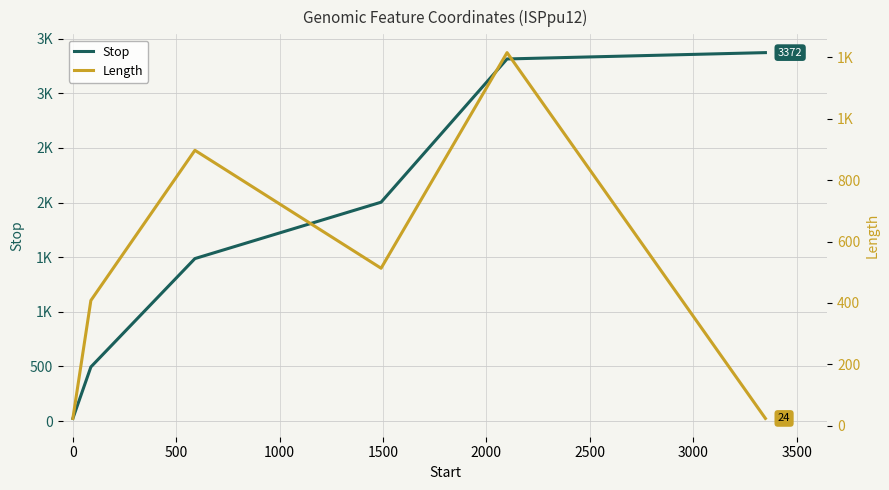

True or false: Stop and Length cross at least once.

False